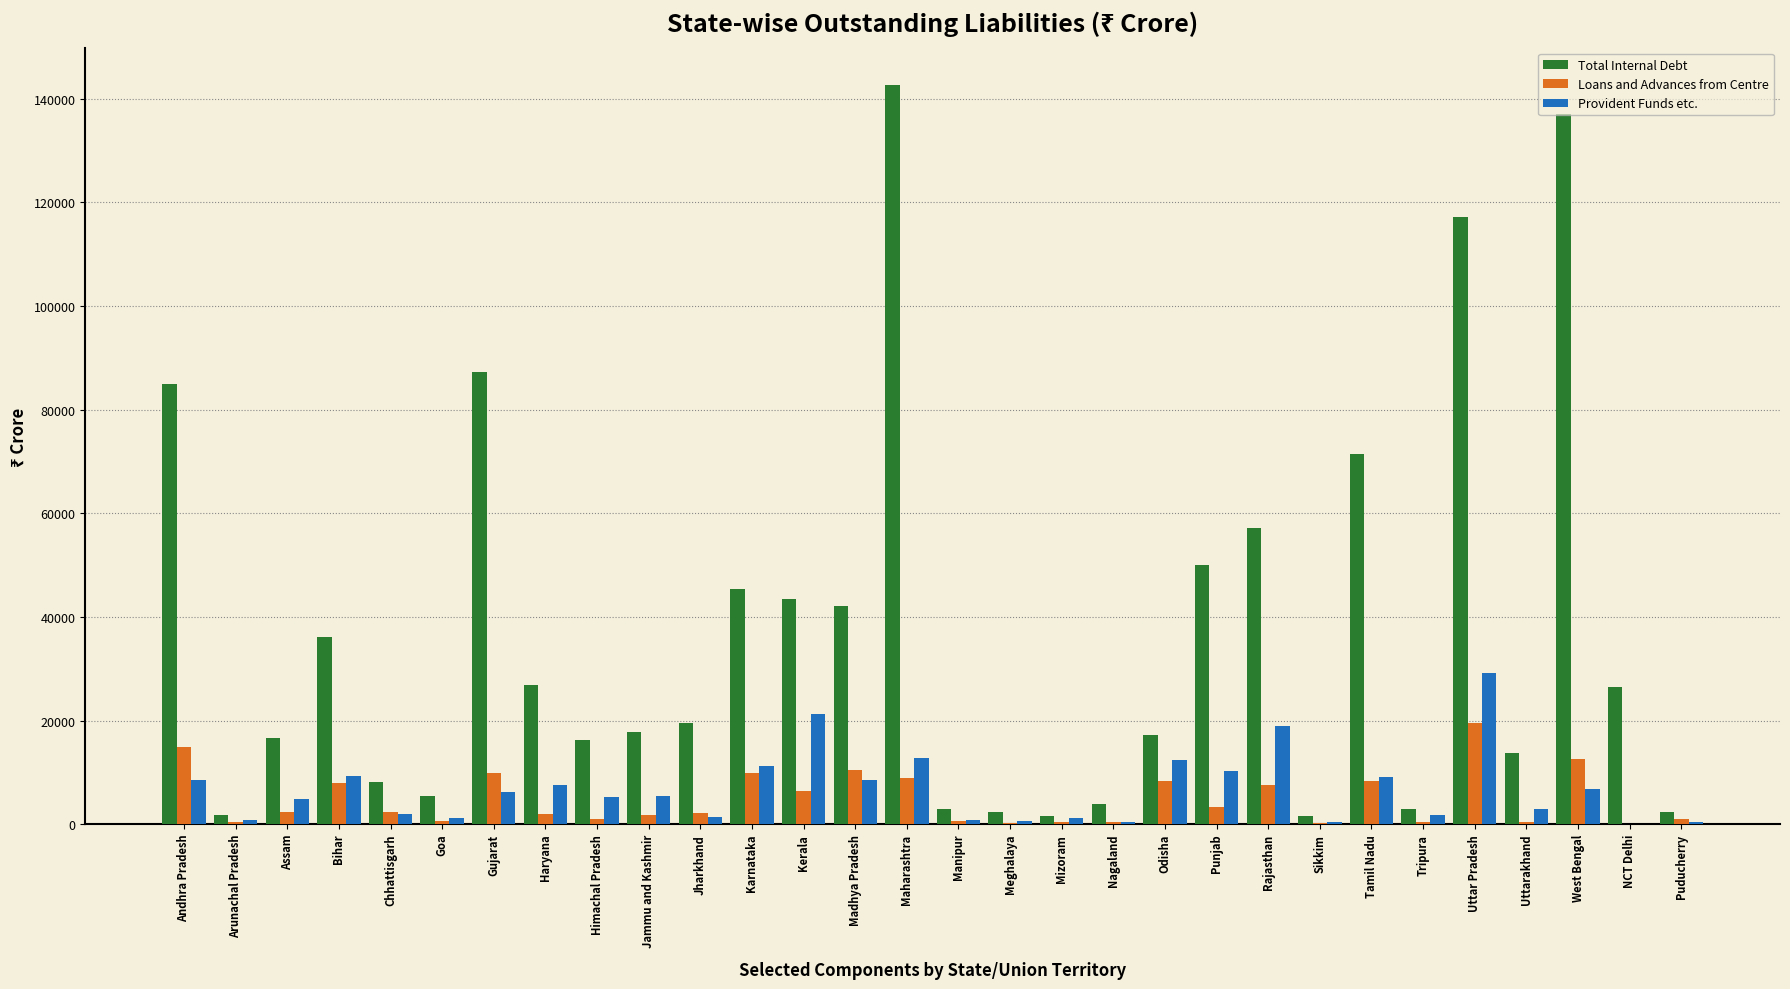

Is the value of Provident Funds etc. at West Bengal greater than the value of Loans and Advances from Centre at NCT Delhi?

Yes